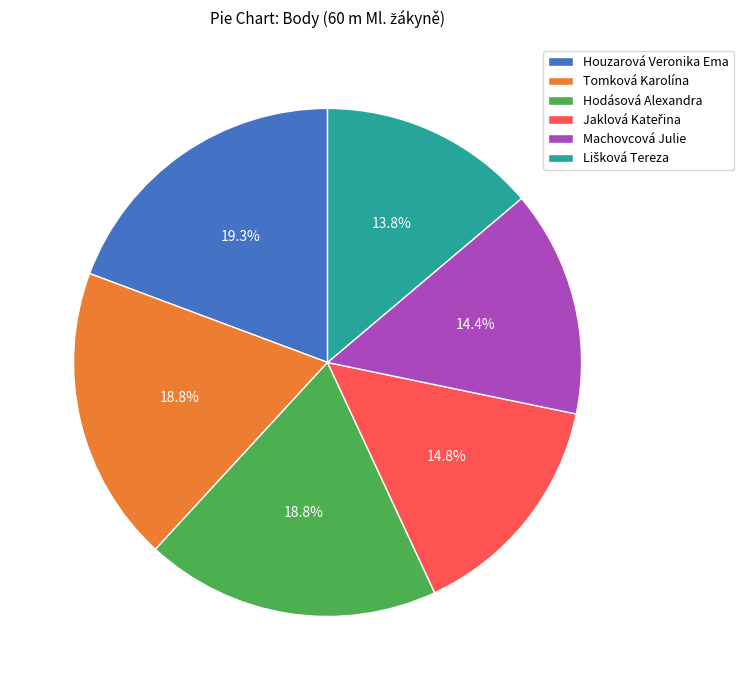

How much of the chart is everything except Machovcová Julie?

85.6%